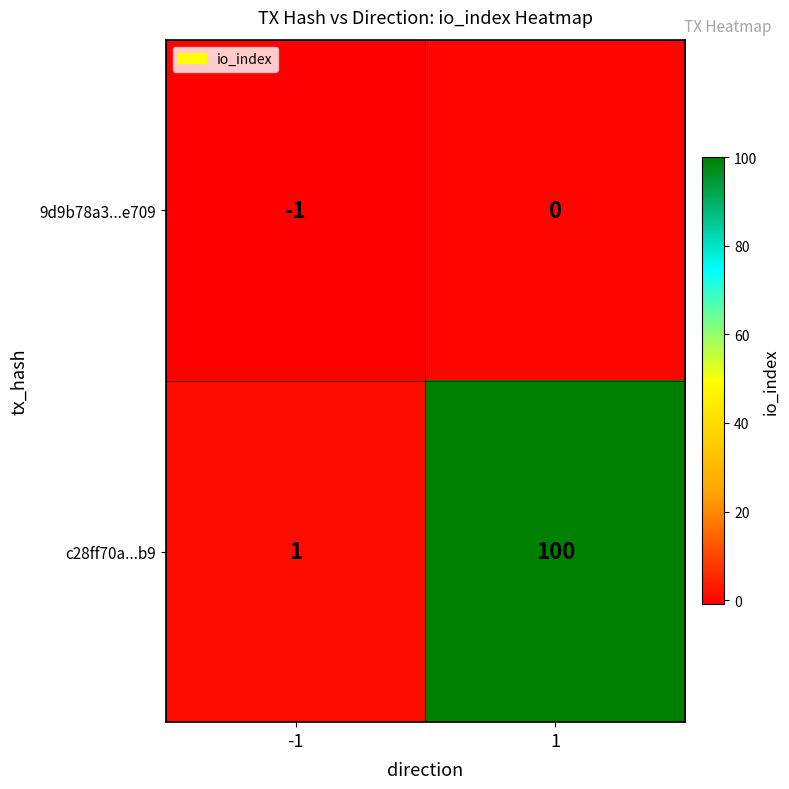

How many series are shown in this chart?

2